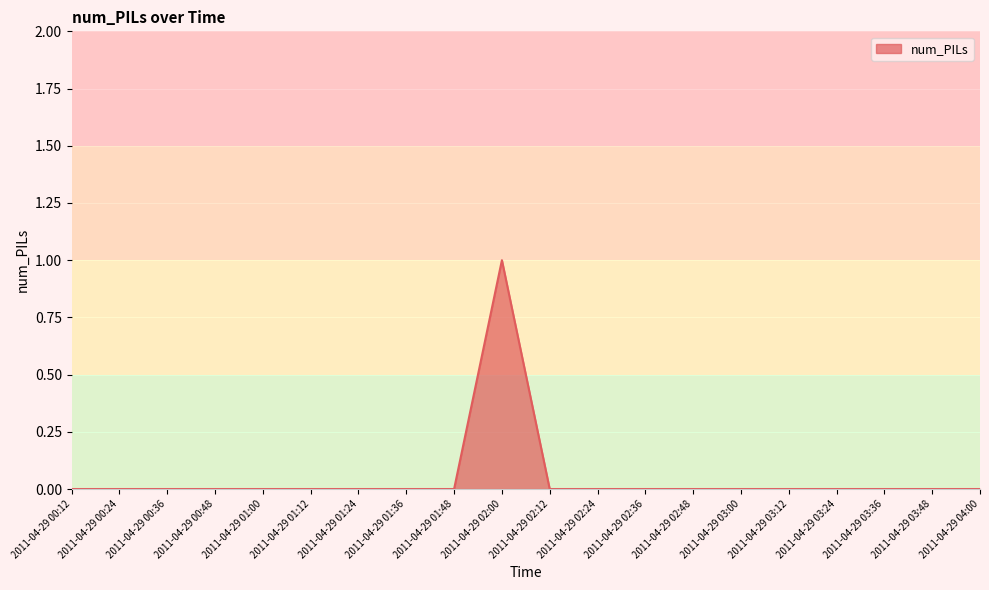

True or false: there are more than 0 points higher than both neighbors.

True